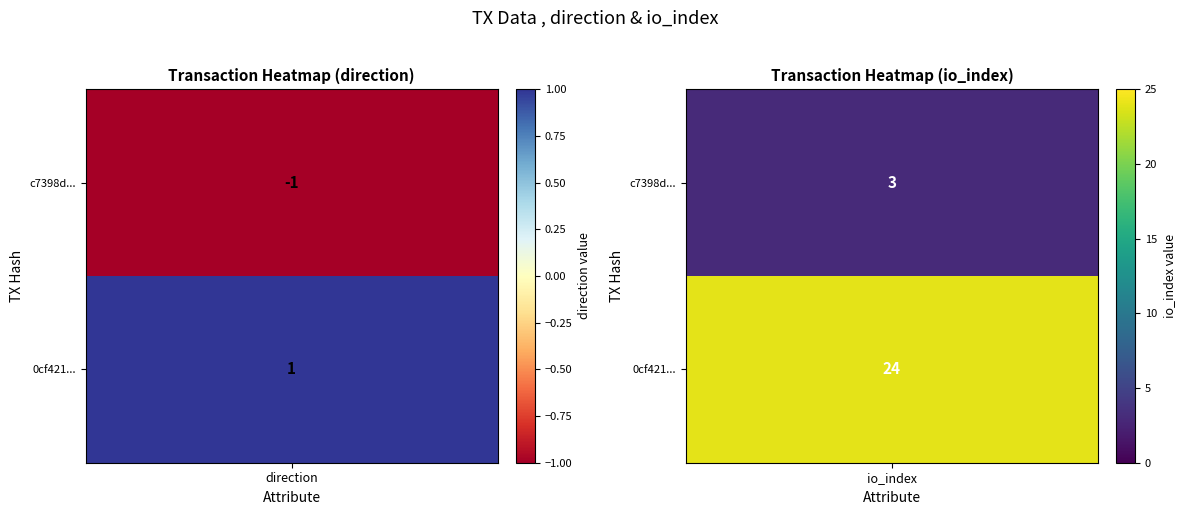

What is the difference between the highest and lowest values at 1?

21